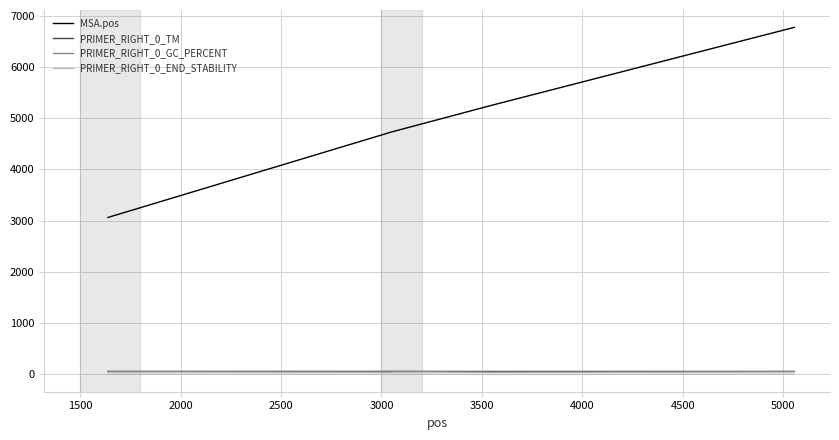

Which series has the largest range (max minus min)?

MSA.pos